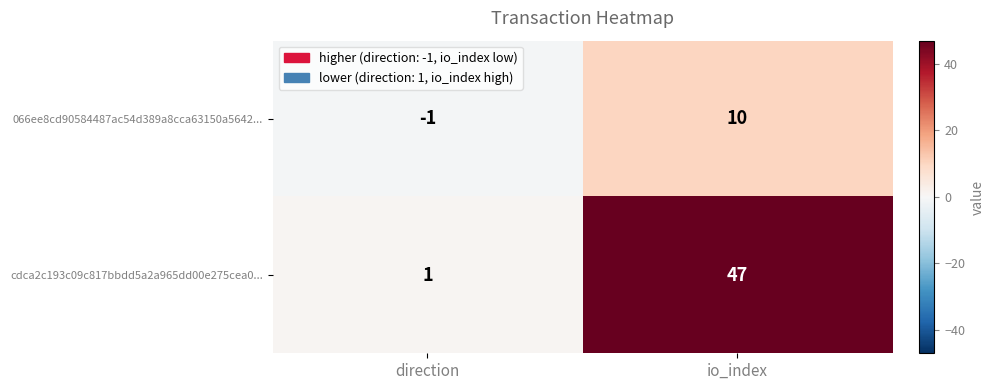

What is the sum of the cdca2c193c09c817bbdd5a2a965dd00e275cea0... values at io_index and direction?

48